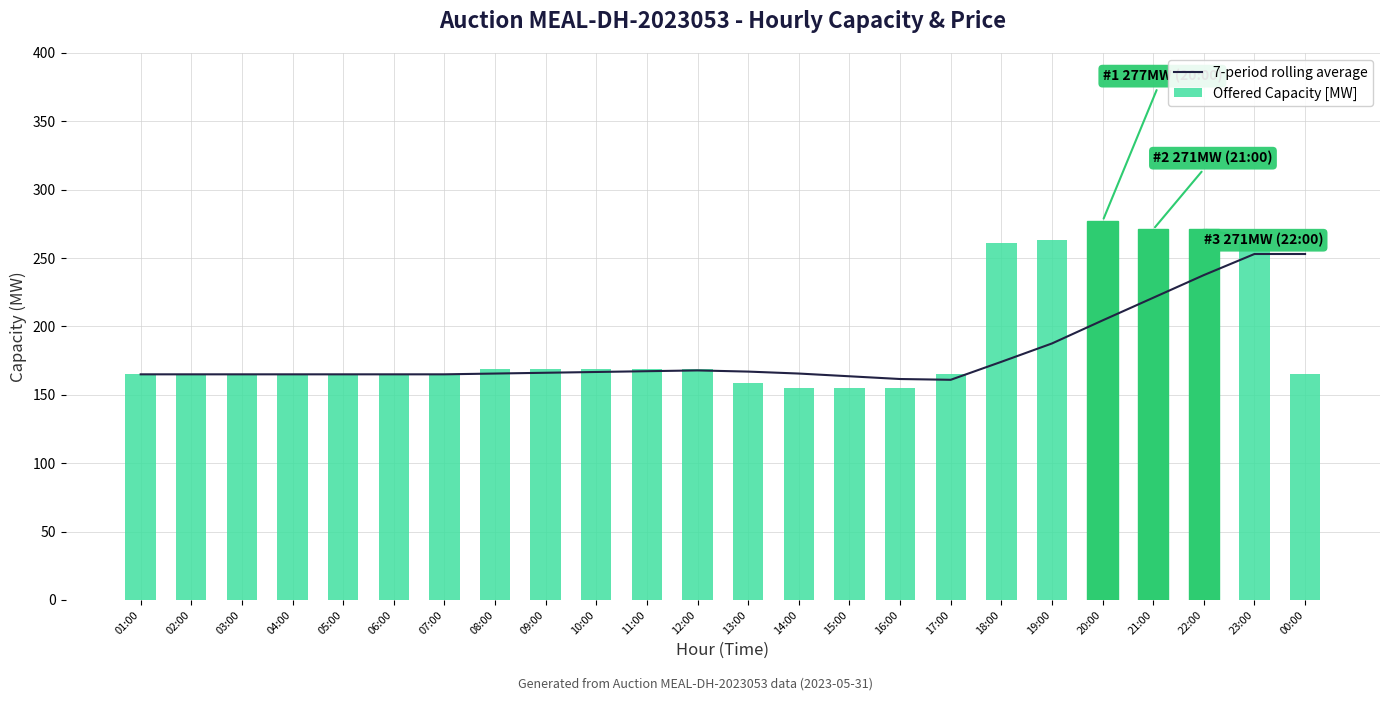

Is the value of Offered Capacity [MW] at 10:00 greater than the value of 7-period rolling average at 00:00?

No